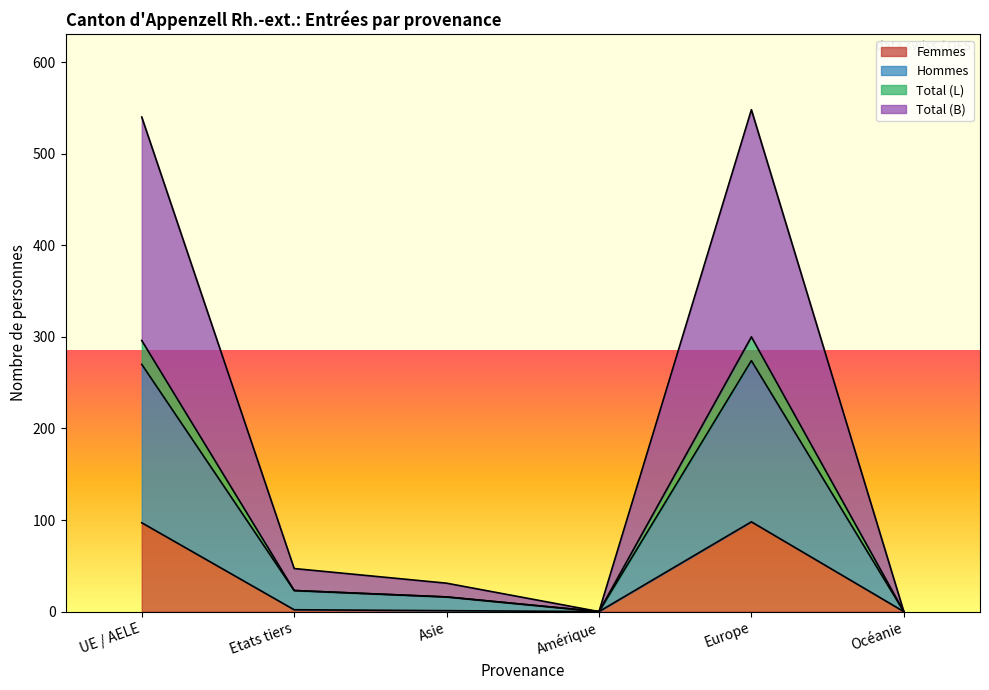

At Océanie, list the series in order from smallest to largest.

Femmes, Hommes, Total (L), Total (B)